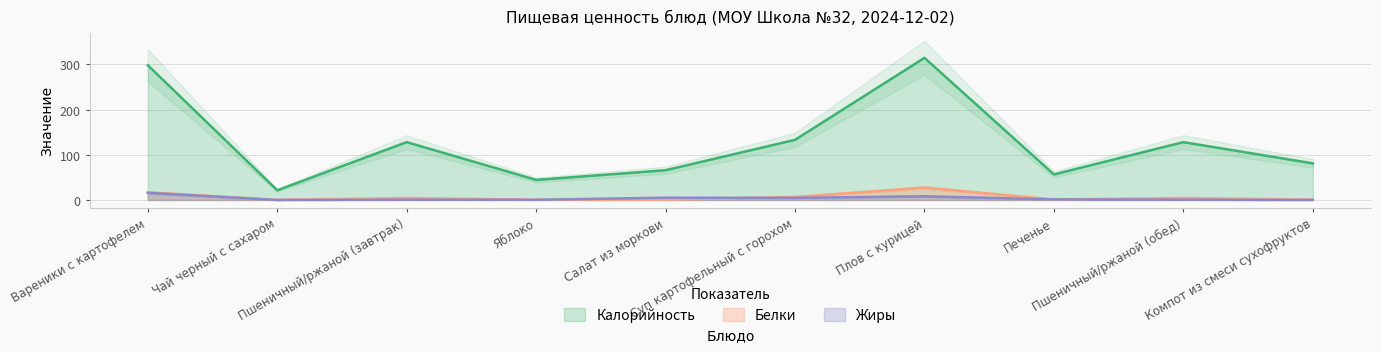

How many data points does each series have?

10